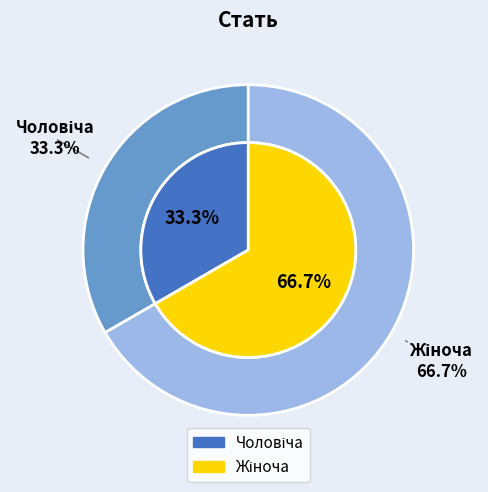

Which slice is the smallest?

Чоловіча